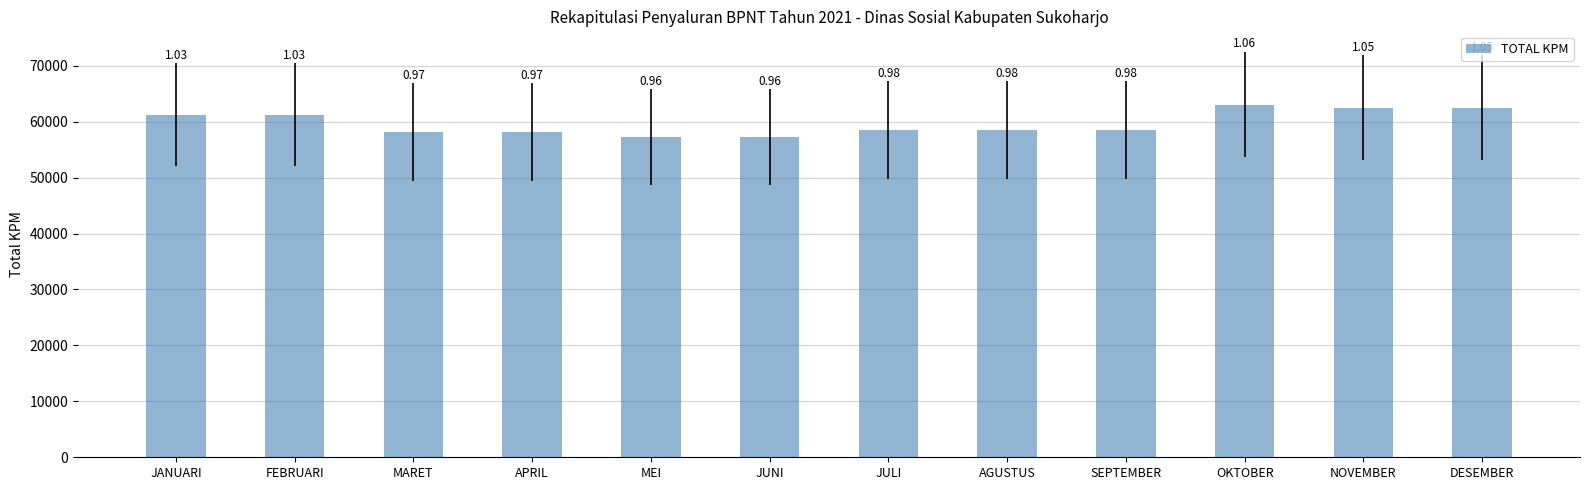

Does the chart contain any negative values?

No